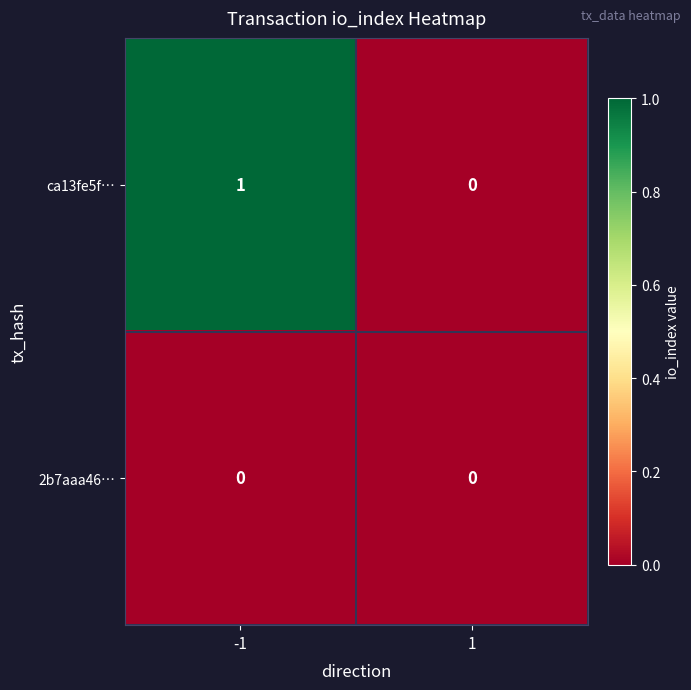

Rank the series by their average value, from highest to lowest.

ca13fe5f…, 2b7aaa46…